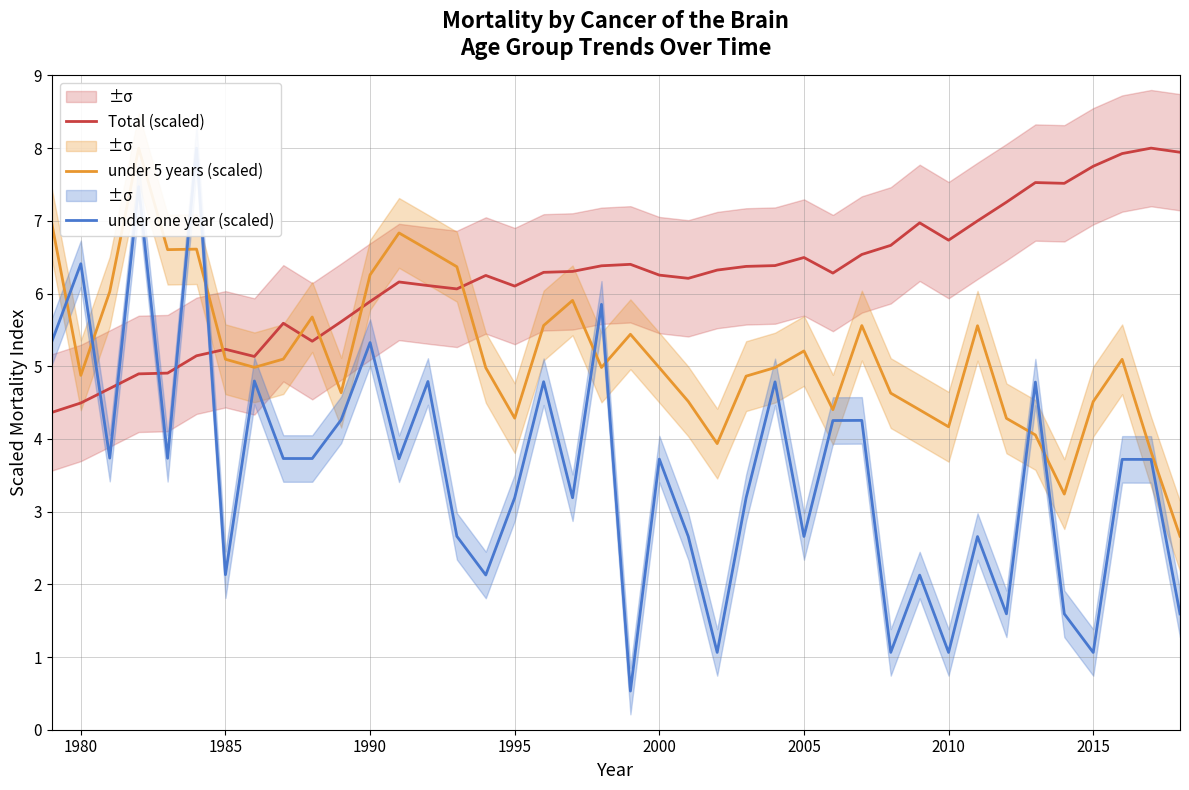

How many times do Total (scaled) and under one year (scaled) cross each other?

5